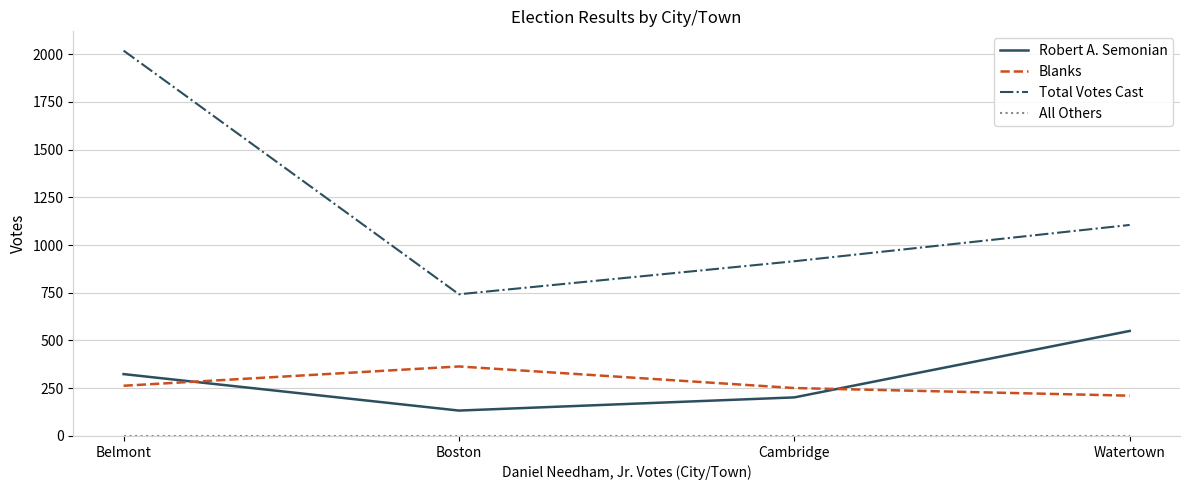

Which series has the largest total across all categories?

Total Votes Cast